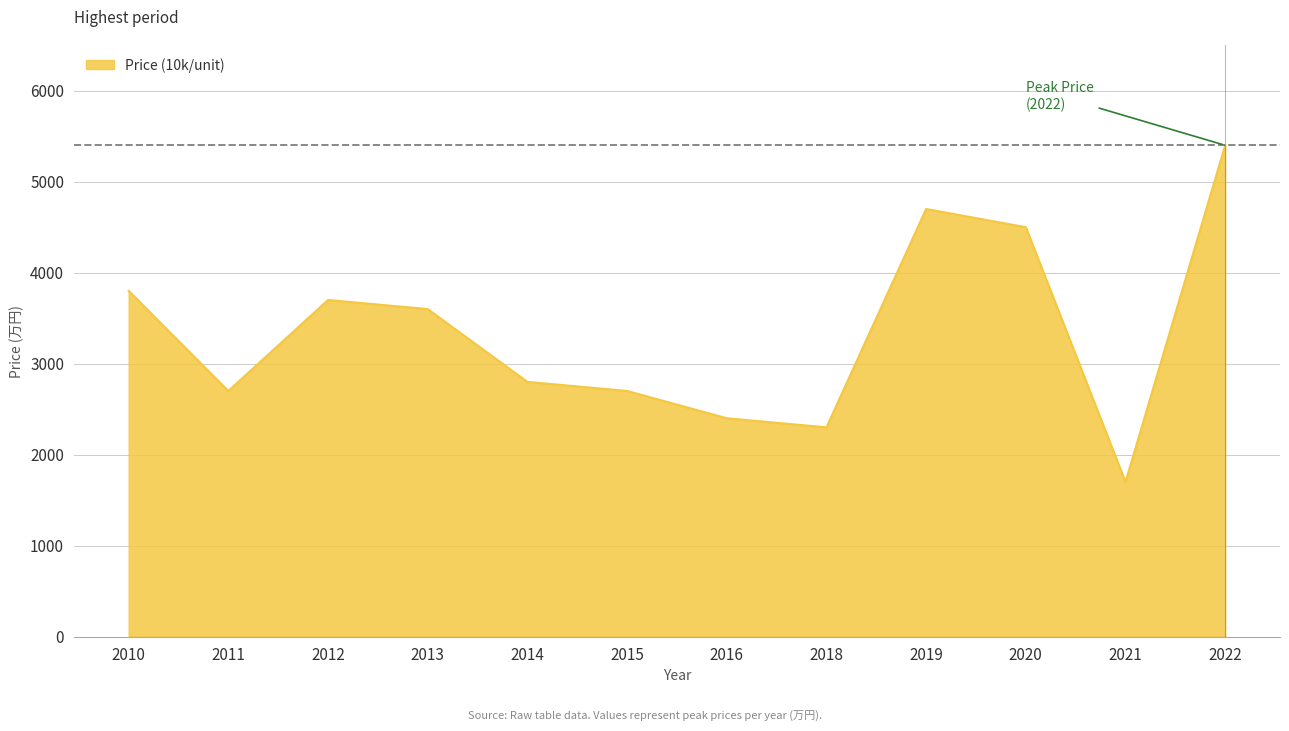

What is the sum of all values?

40300